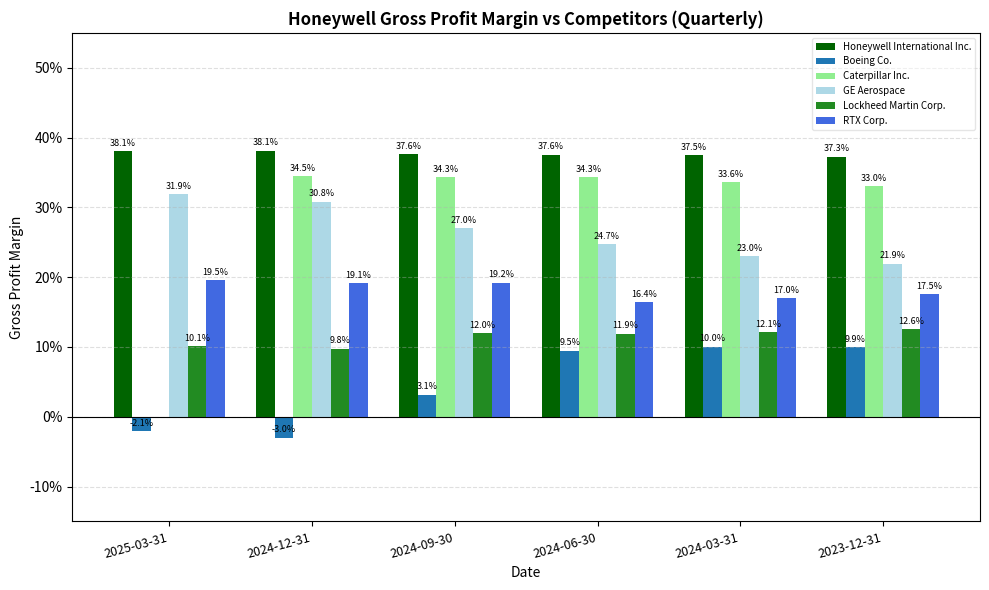

Are the bars horizontal?

No